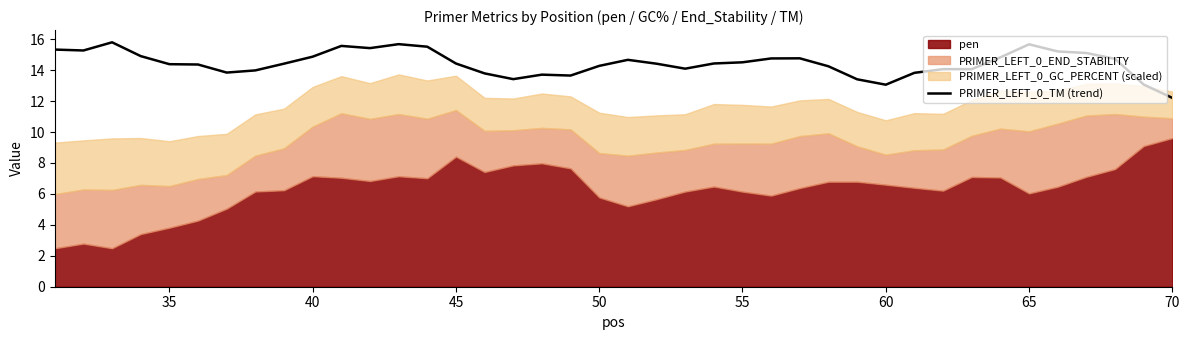

At which label does PRIMER_LEFT_0_TM (trend) reach its minimum?

70